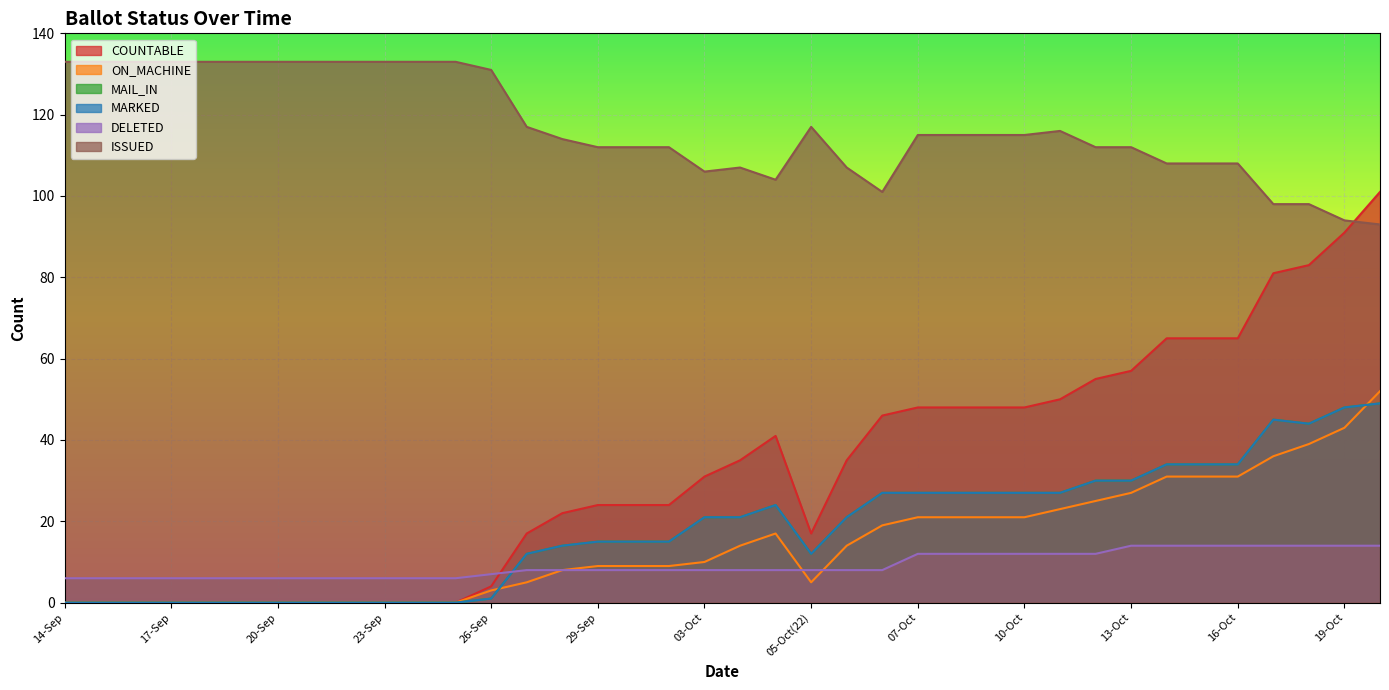

At which category does ISSUED reach its first local peak?

04-Oct